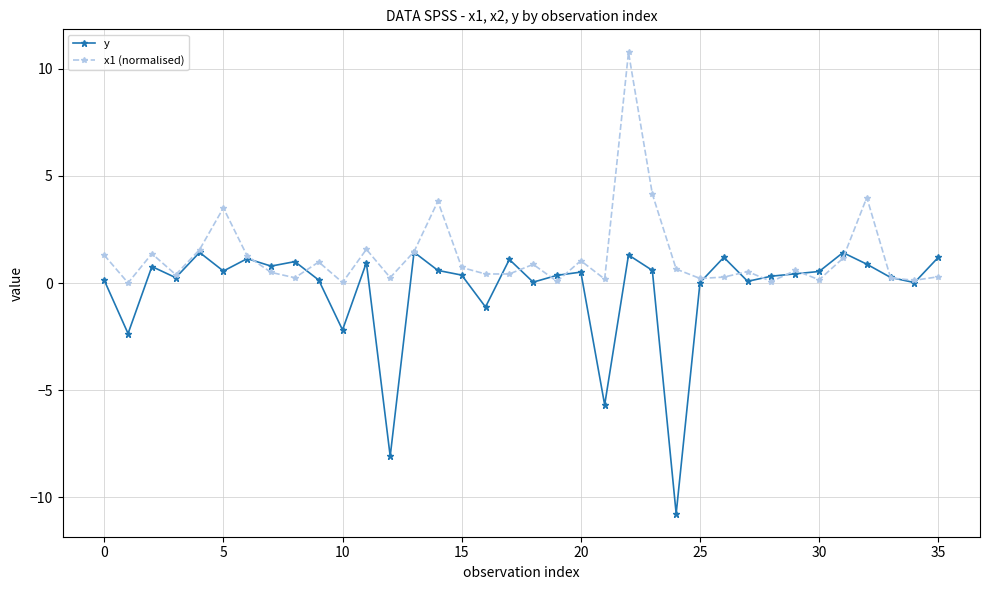

What is the difference between the maximum and minimum values in the x1 (normalised) series?

10.8